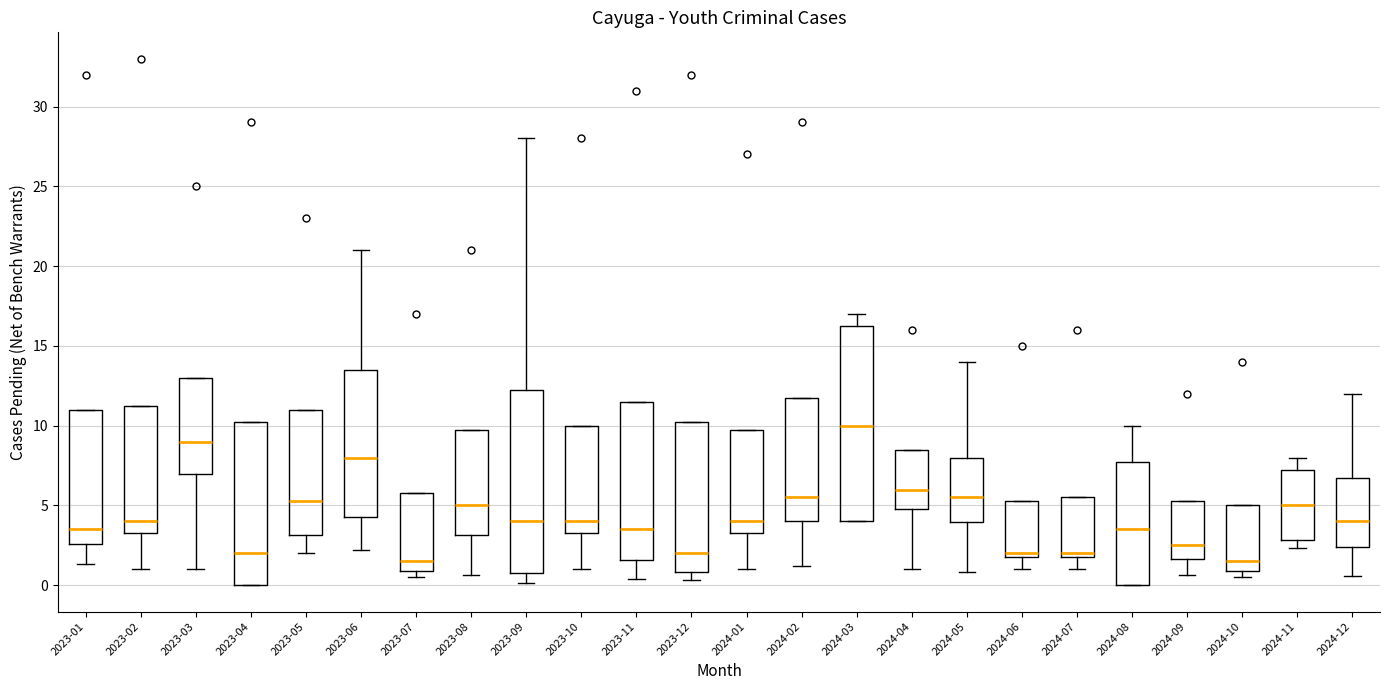

Where is the upper edge of the box for 2023-03 on the y-axis? The values are not printed on the chart, so give them approximately, as read against the axis.

13.0